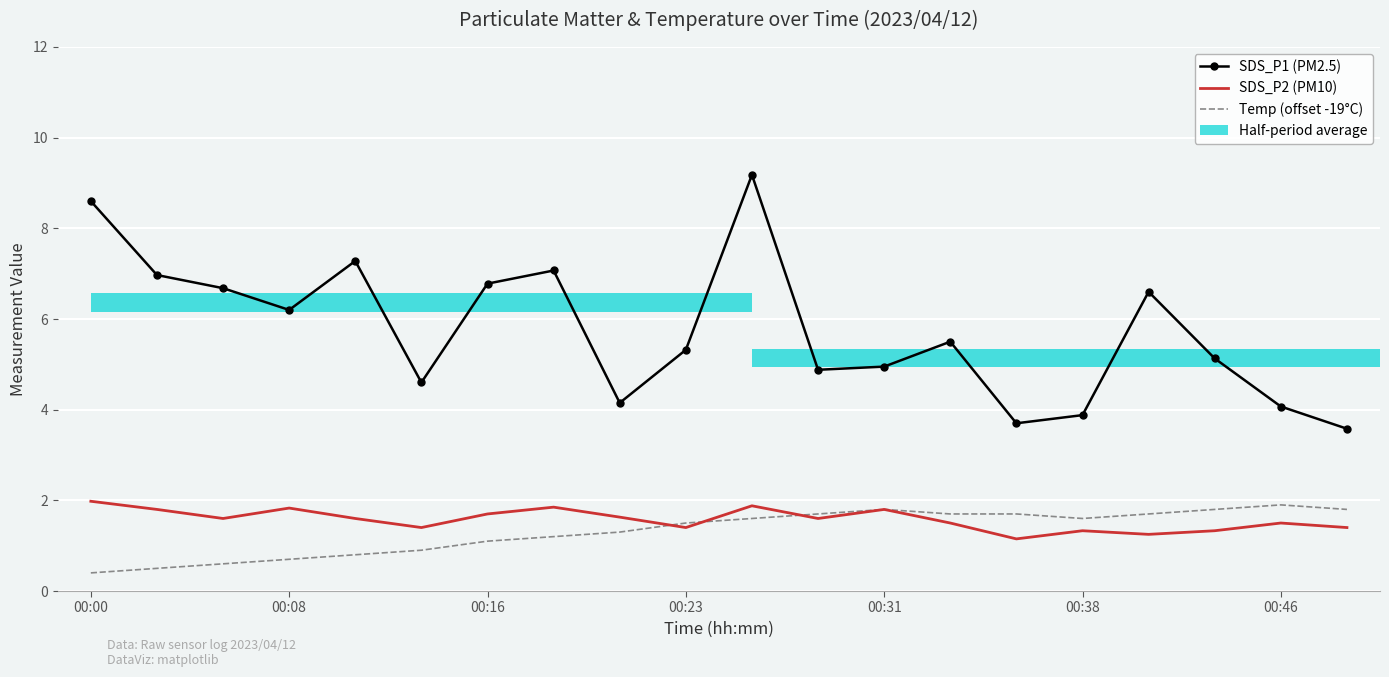

Which has a higher value, 9 or 13?

13